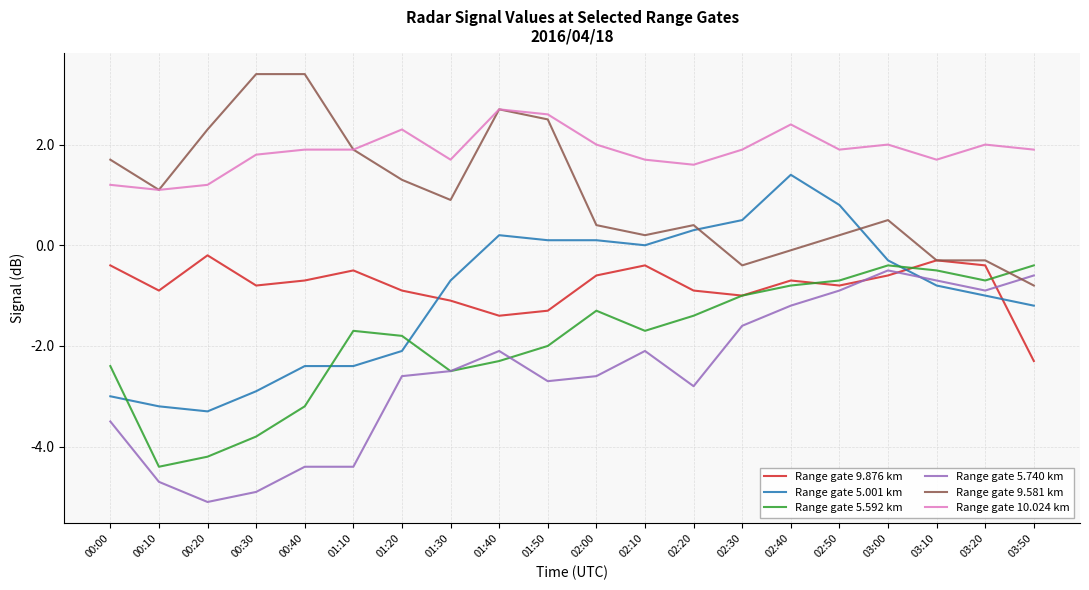

Is the value of Range gate 9.876 km at 02:10 greater than the value of Range gate 9.581 km at 01:30?

No